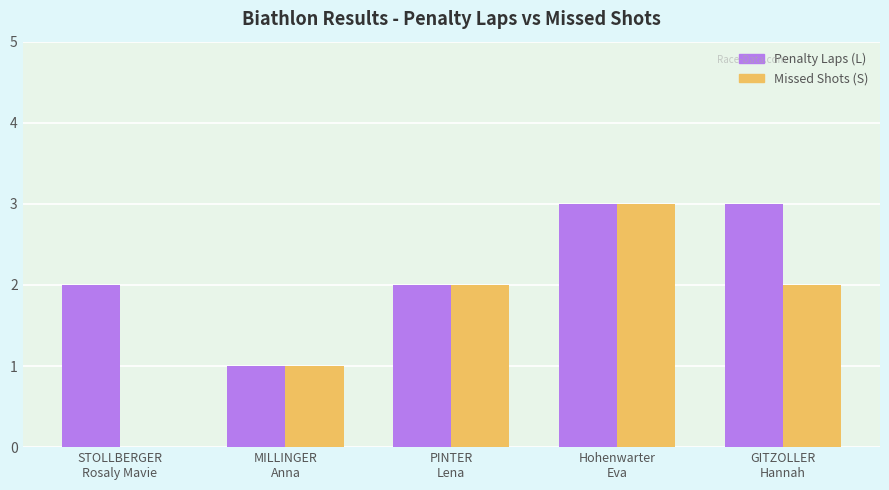

What is the greatest value displayed?

3